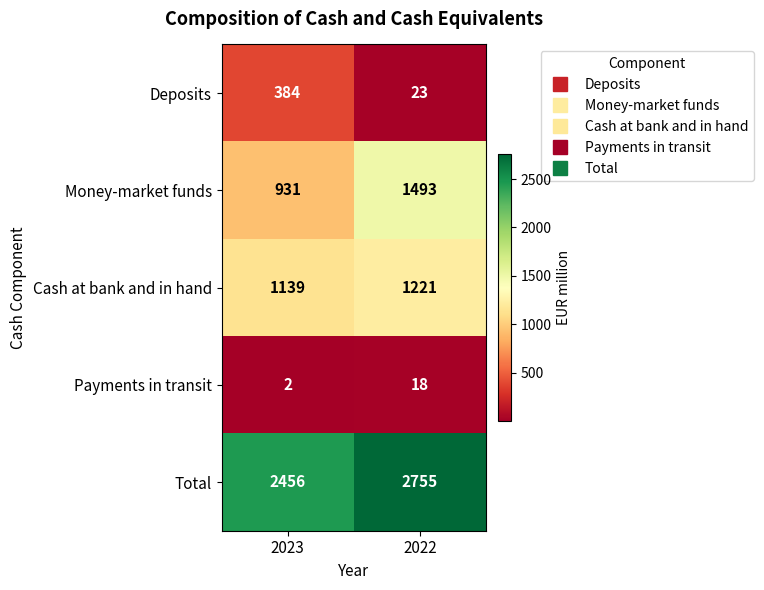

At which category is the sum across all series the highest?

2022